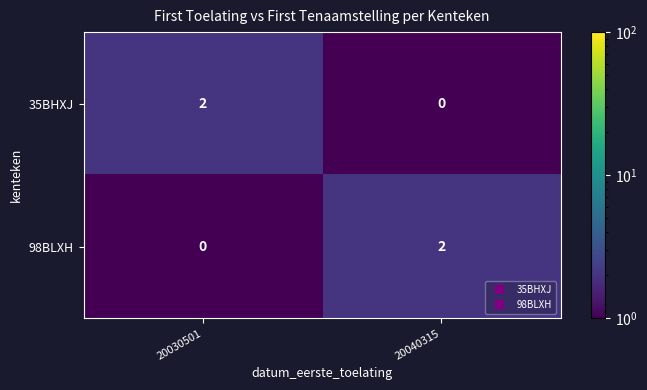

Which category has the lowest value in the 98BLXH series?

20030501